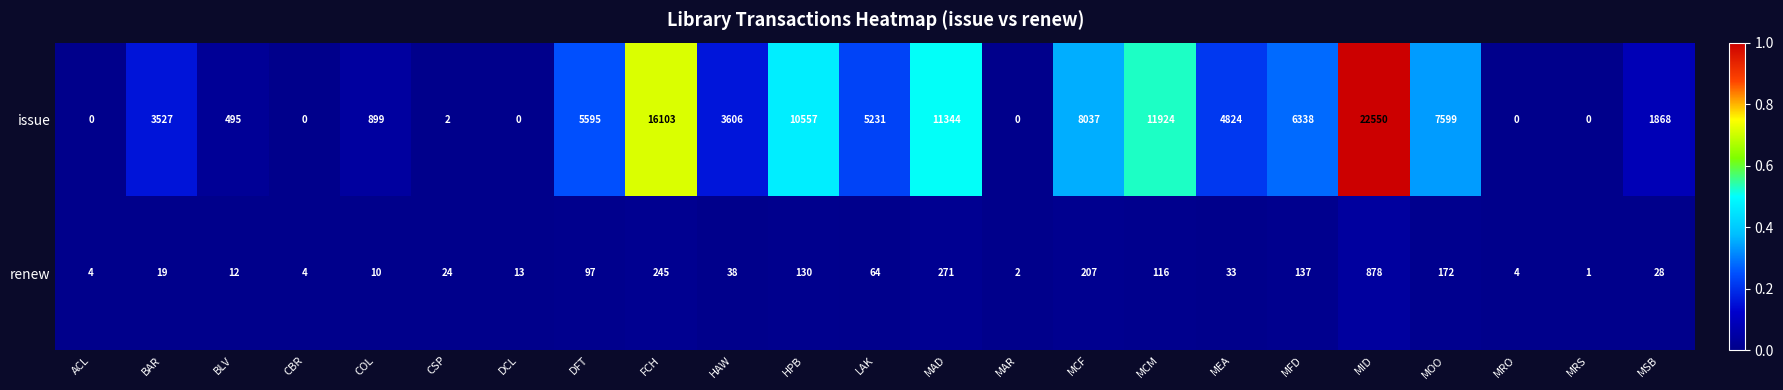

What is the total value across all series at MCM?

12040